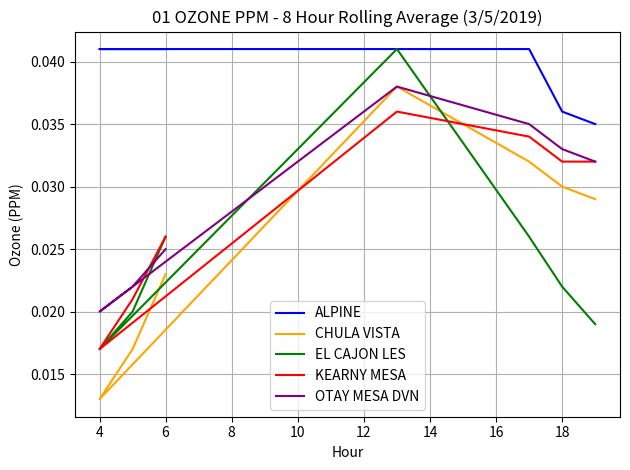

The value of EL CAJON LES at 6 is 0.0. True or false?

False